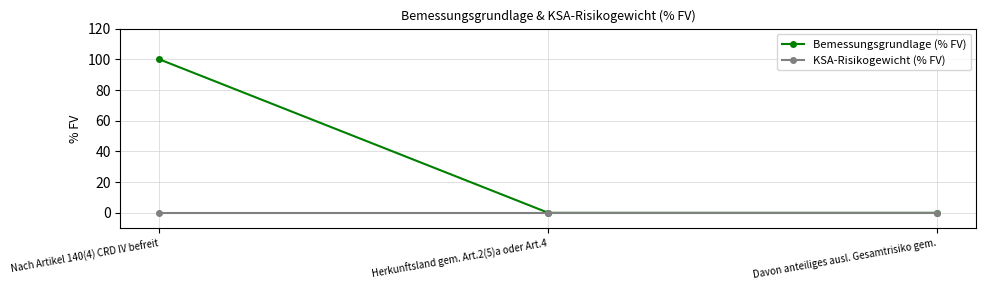

What position from the left is Herkunftsland gem. Art.2(5)a oder Art.4?

2